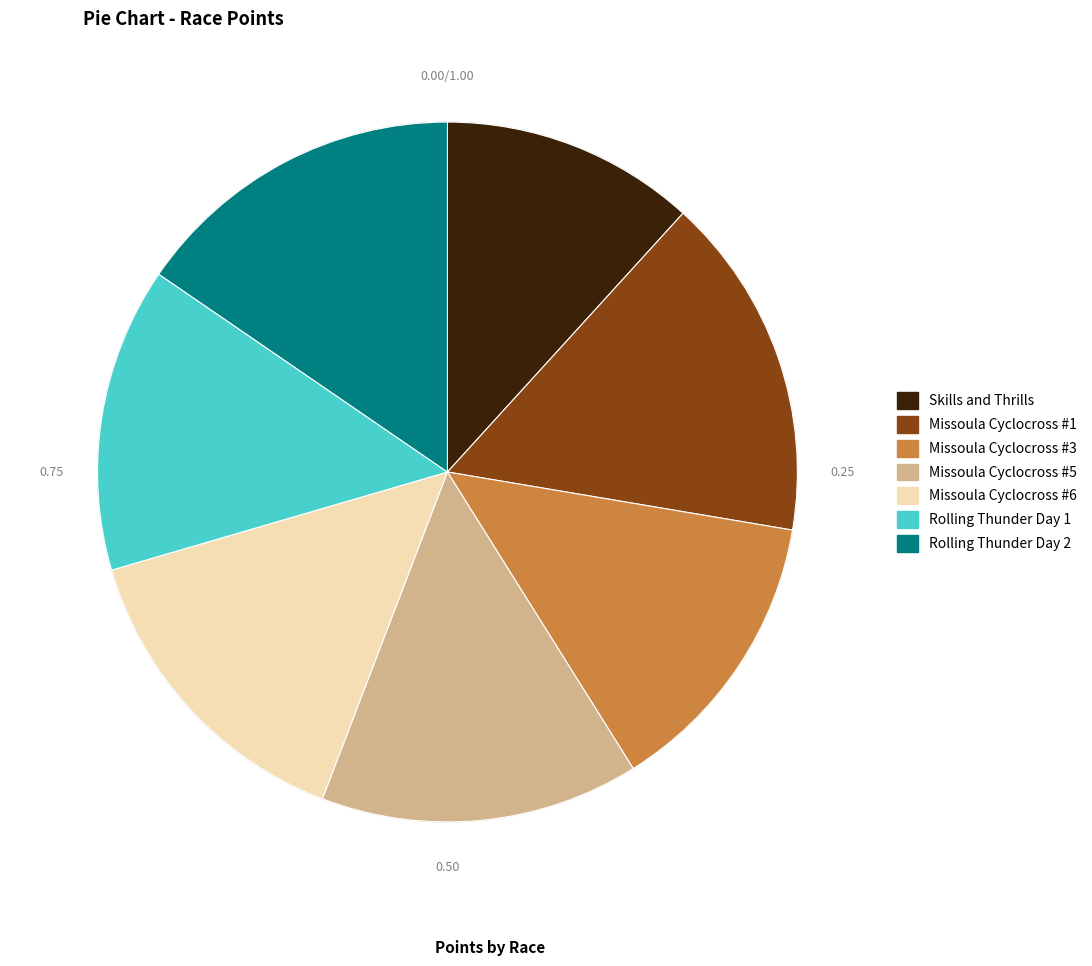

Which has a higher value, Missoula Cyclocross #5 or Missoula Cyclocross #3?

Missoula Cyclocross #5